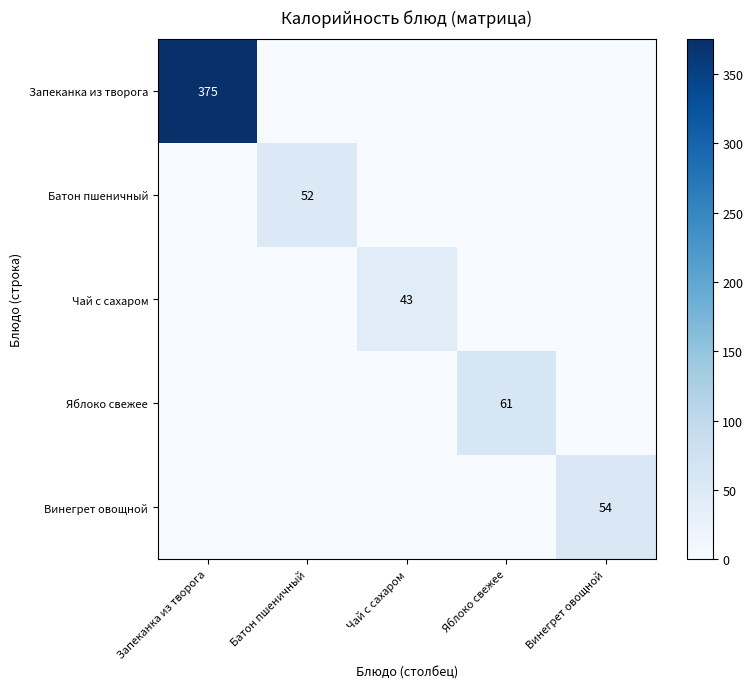

The Запеканка из творога series shows 635 at Запеканка из творога. True or false?

False